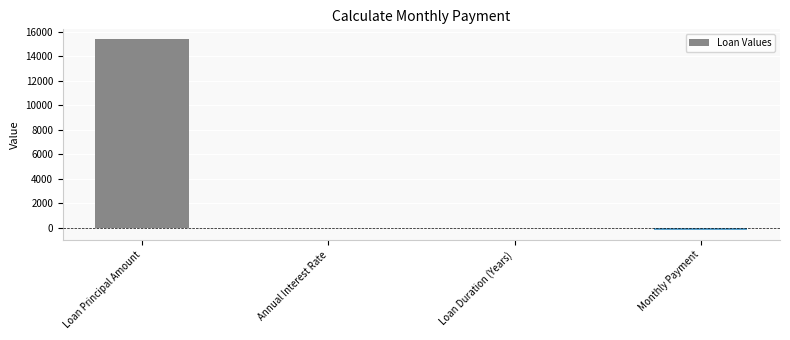

What is the change in value from Loan Principal Amount to Loan Duration (Years)?

-15390.0